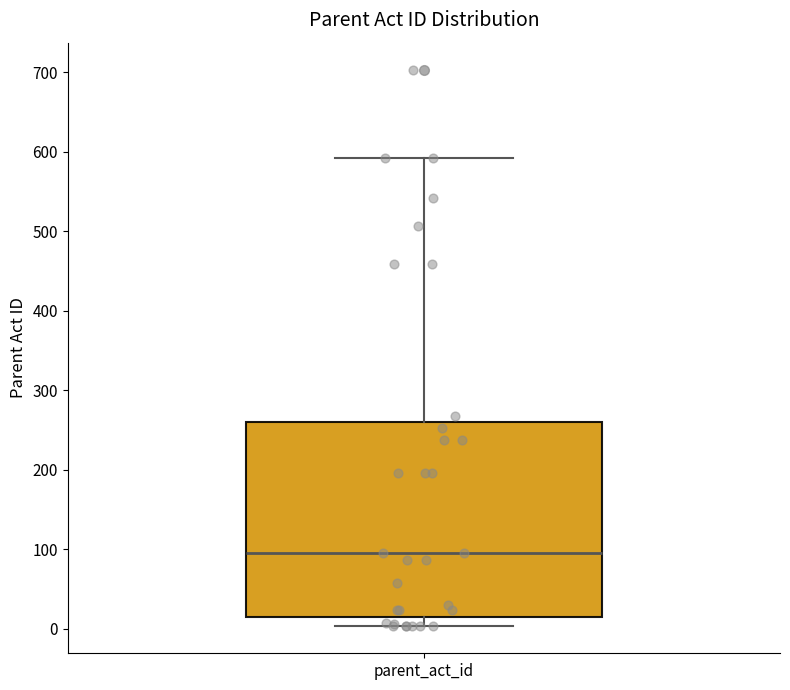

Read this box plot against the y-axis: the position of the median line, the range covered by the box, and the ends of both whiskers. The values are not printed on the chart, so give them approximately, as read against the axis.

median 100, box 20 to 260, whiskers 0 to 590